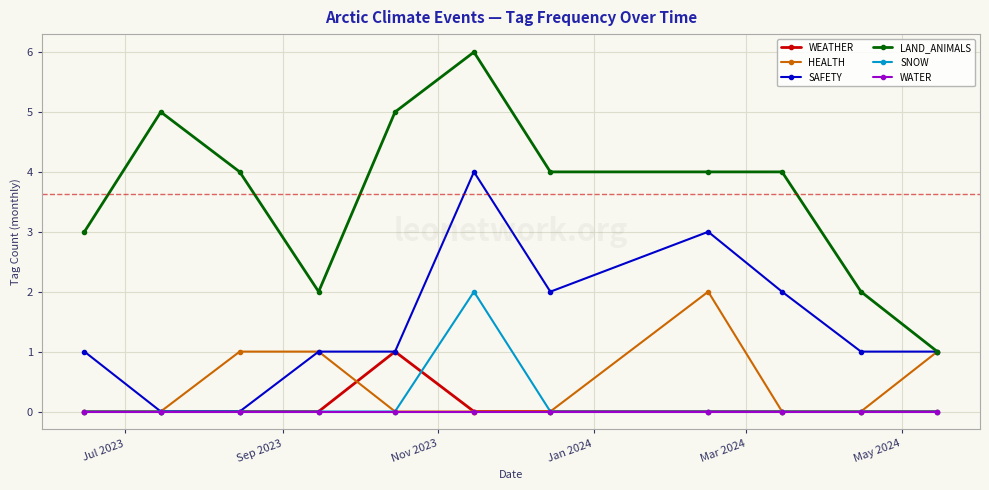

Is this an area chart (filled region under the line)?

No